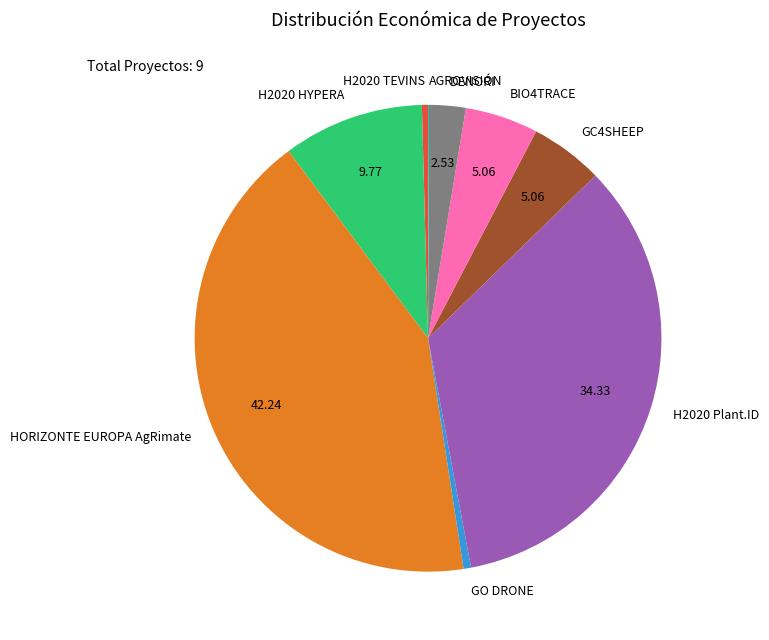

Combined, do H2020 TEVINS and GO DRONE account for over 50%?

No